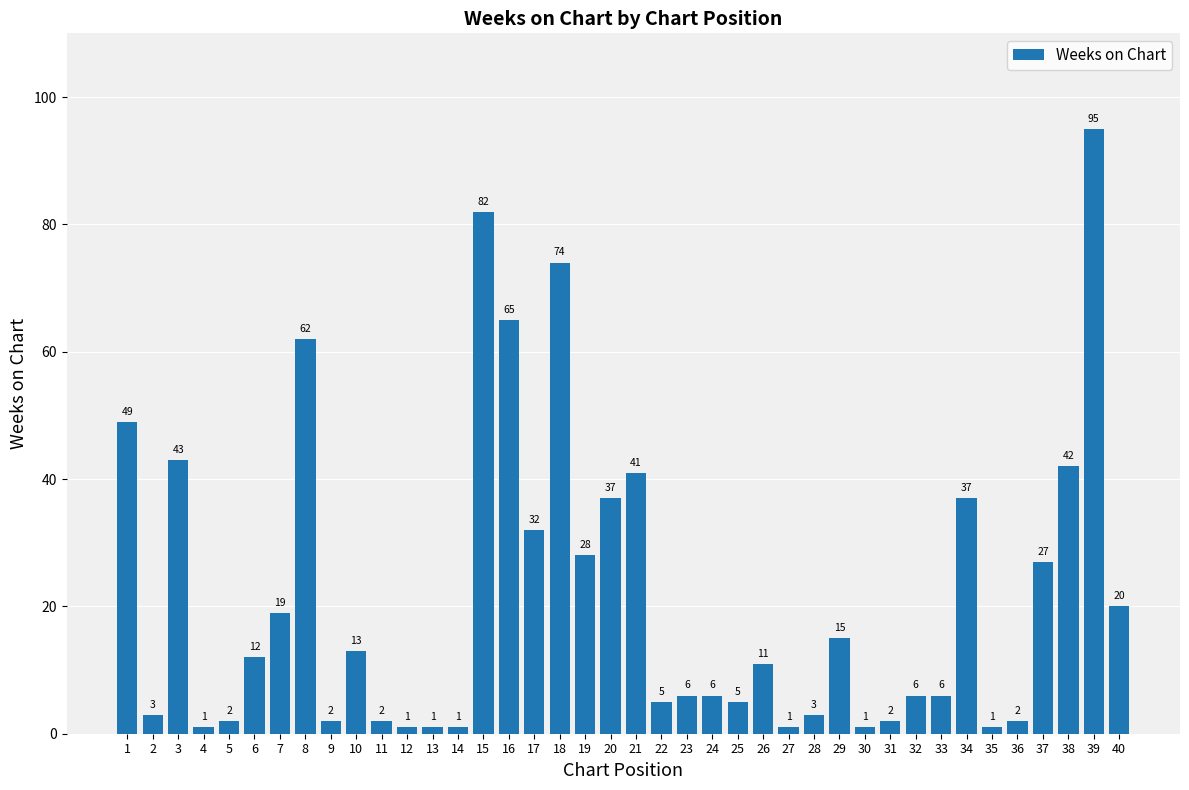

Reading right to left, list all the values displayed in this chart.

40=20	39=95	38=42	37=27	36=2	35=1	34=37	33=6	32=6	31=2	30=1	29=15	28=3	27=1	26=11	25=5	24=6	23=6	22=5	21=41	20=37	19=28	18=74	17=32	16=65	15=82	14=1	13=1	12=1	11=2	10=13	9=2	8=62	7=19	6=12	5=2	4=1	3=43	2=3	1=49